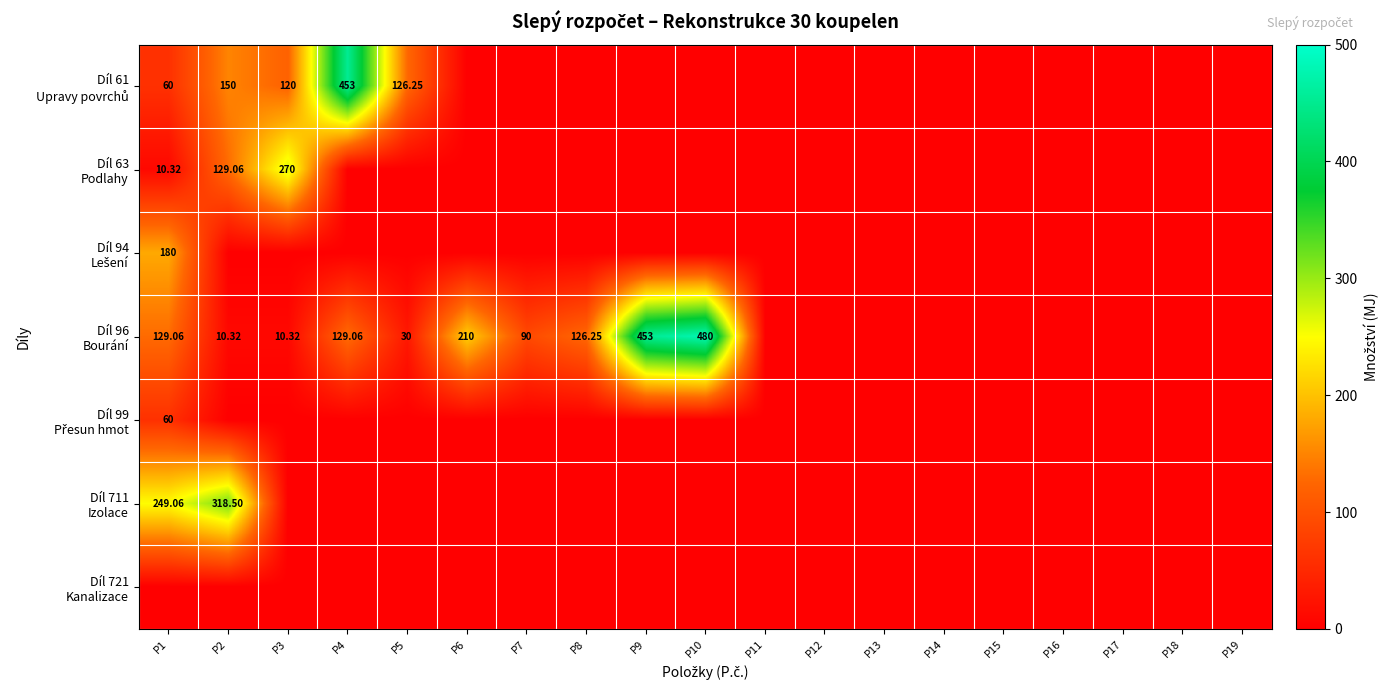

How many distinct data groups are displayed?

7